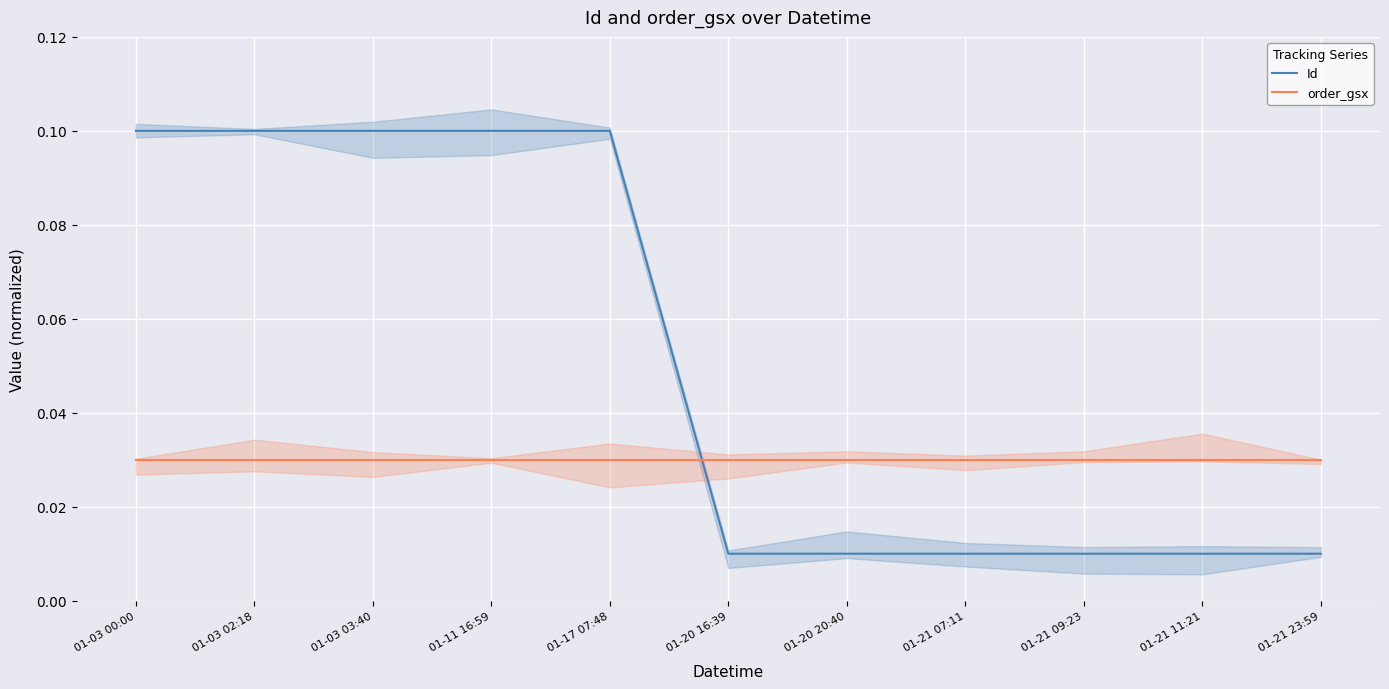

What is the label of the 9th point from the right?

01-03 03:40